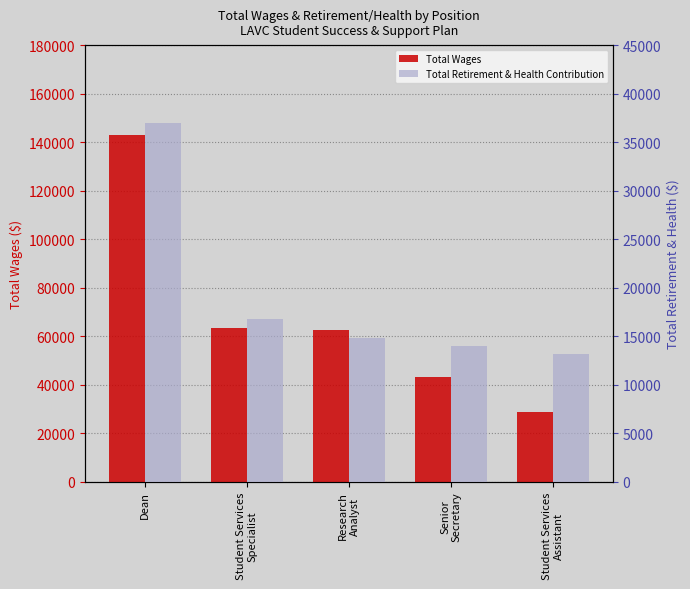

True or false: Total Retirement & Health Contribution has a value of 22905 at Student Services
Assistant.

False